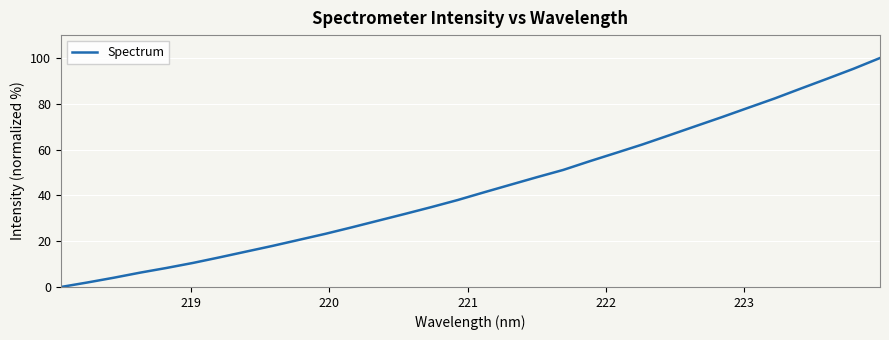

What is the maximum value shown in the chart?

100.0